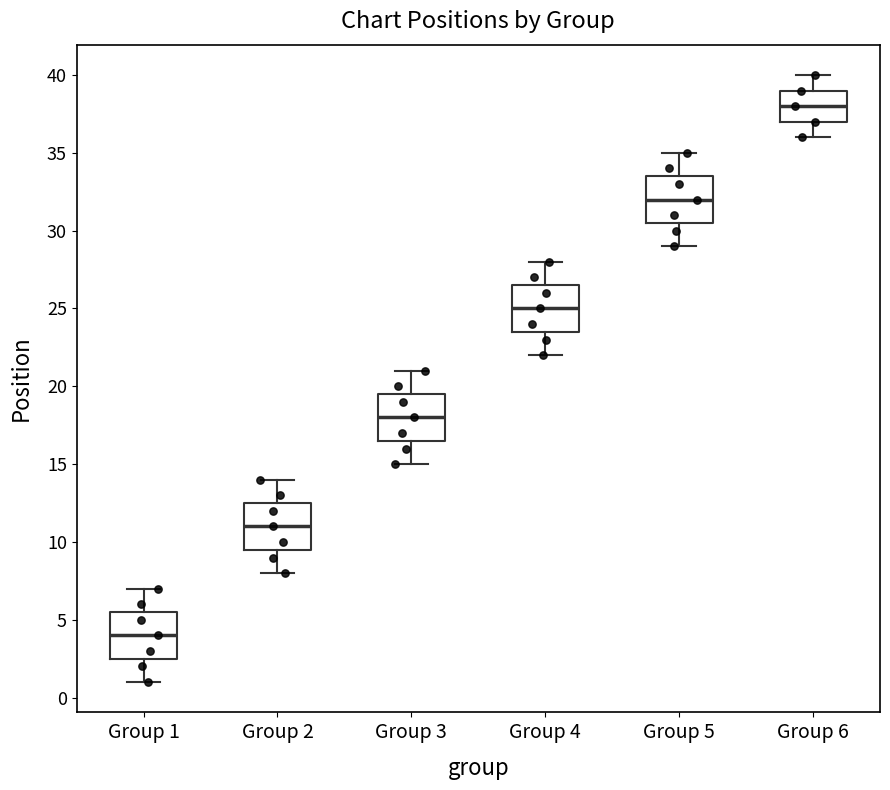

Which box's median line is the highest?

Group 6